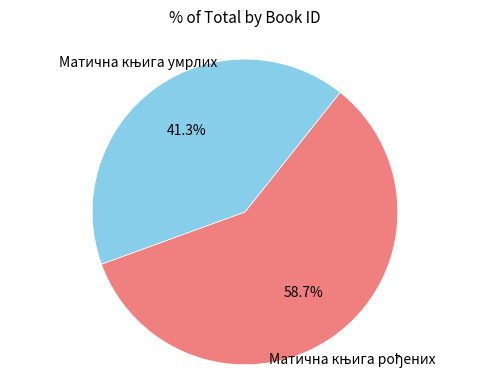

Is there any slice that represents more than half of the pie?

Yes